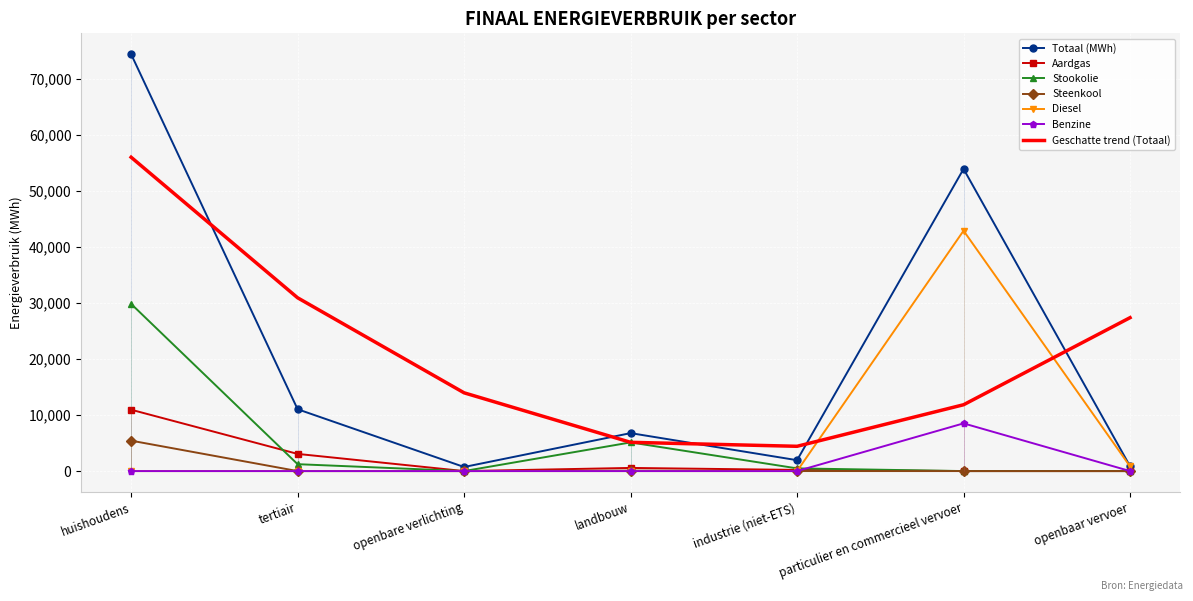

Which series changed the most between huishoudens and tertiair?

Totaal (MWh)